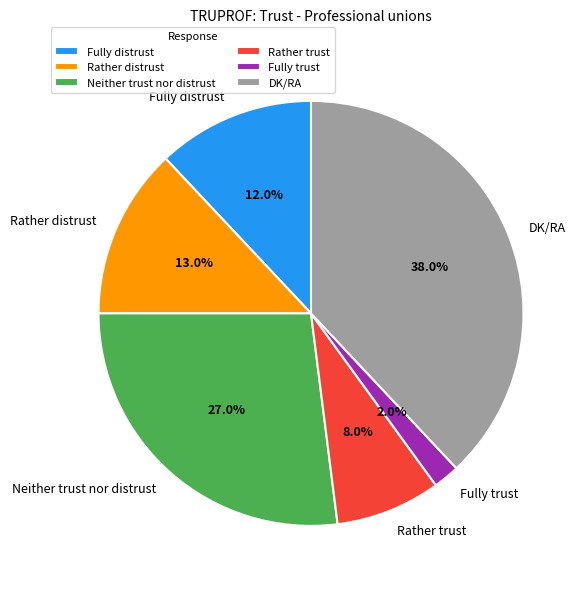

Count the number of slices in the pie.

6